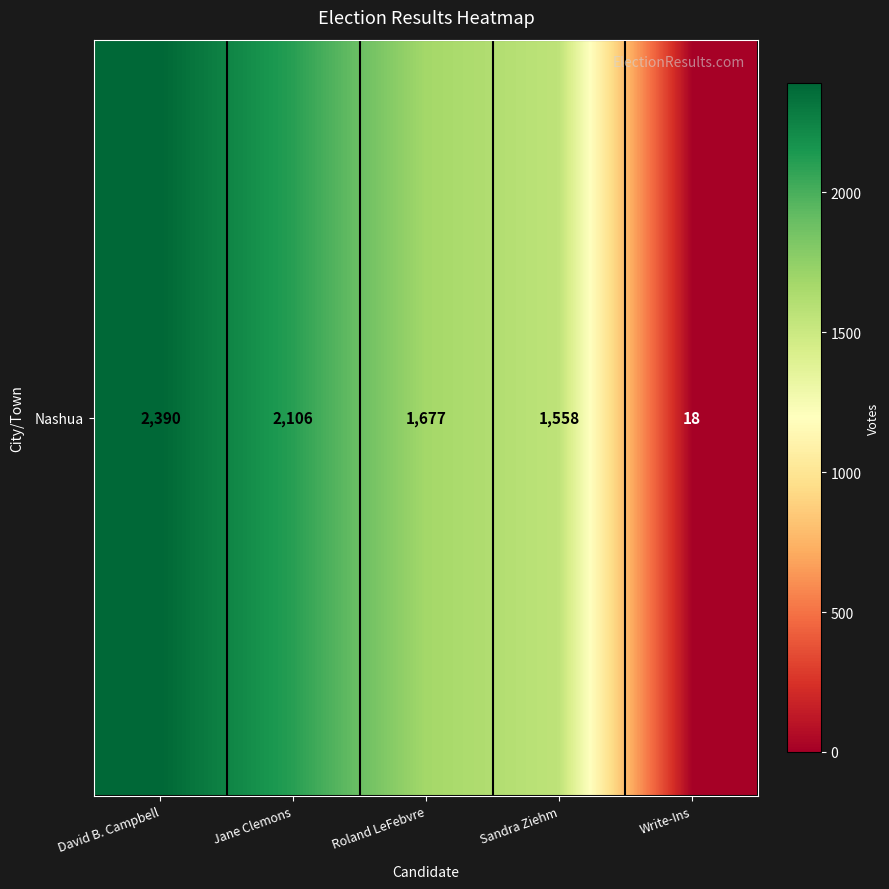

At which label does the data first exceed 1677?

David B. Campbell